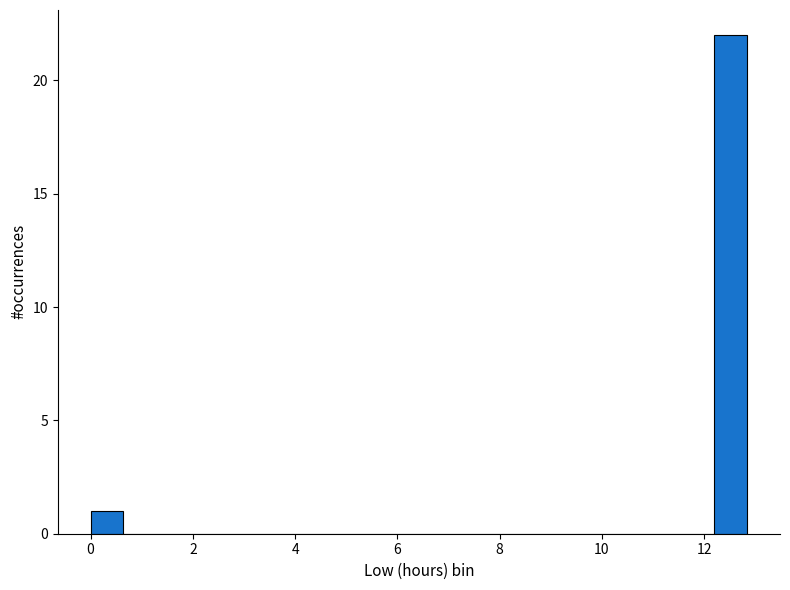

Read against the x-axis, roughly where is the centre of the tallest bar?

12.6